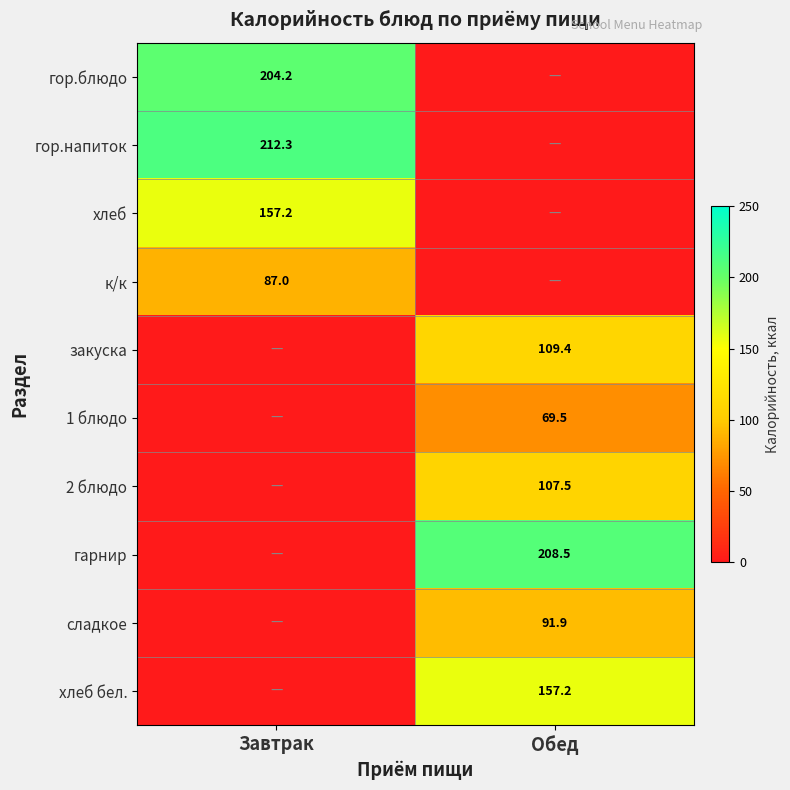

The value of гор.блюдо at Завтрак is 204.2. True or false?

True